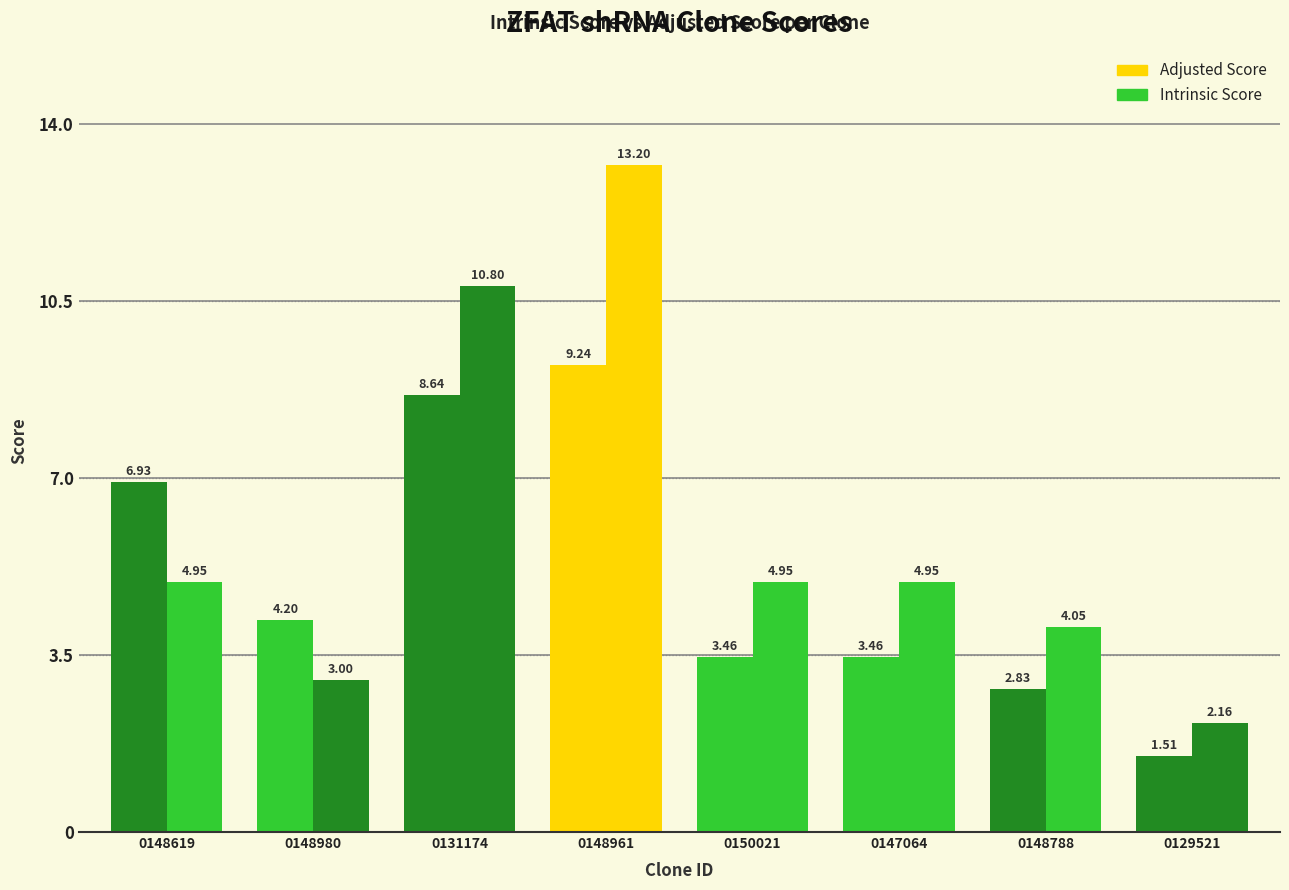

How many bars are there in each group?

2